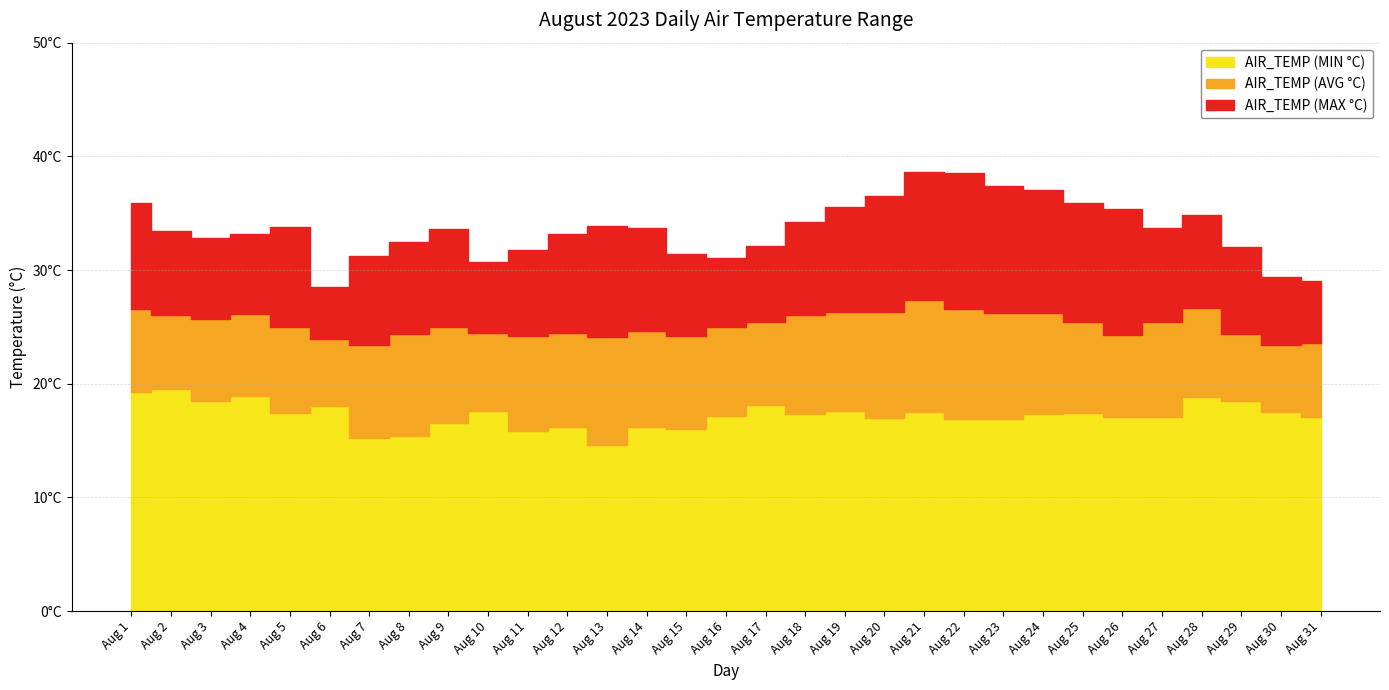

List the labels in order of AIR_TEMP (MAX °C) value, smallest first.

Aug 6, Aug 31, Aug 30, Aug 10, Aug 16, Aug 7, Aug 15, Aug 11, Aug 29, Aug 17, Aug 8, Aug 3, Aug 4, Aug 12, Aug 2, Aug 9, Aug 14, Aug 27, Aug 5, Aug 13, Aug 18, Aug 28, Aug 26, Aug 19, Aug 1, Aug 25, Aug 20, Aug 24, Aug 23, Aug 22, Aug 21